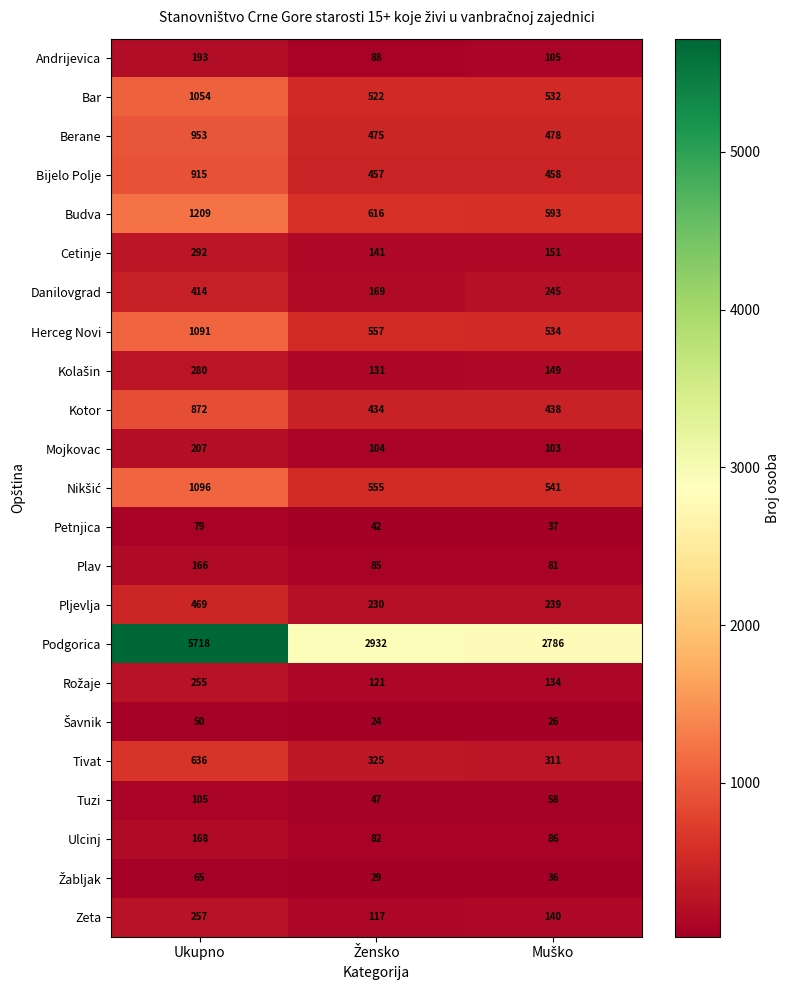

Count the number of categories in the chart.

3